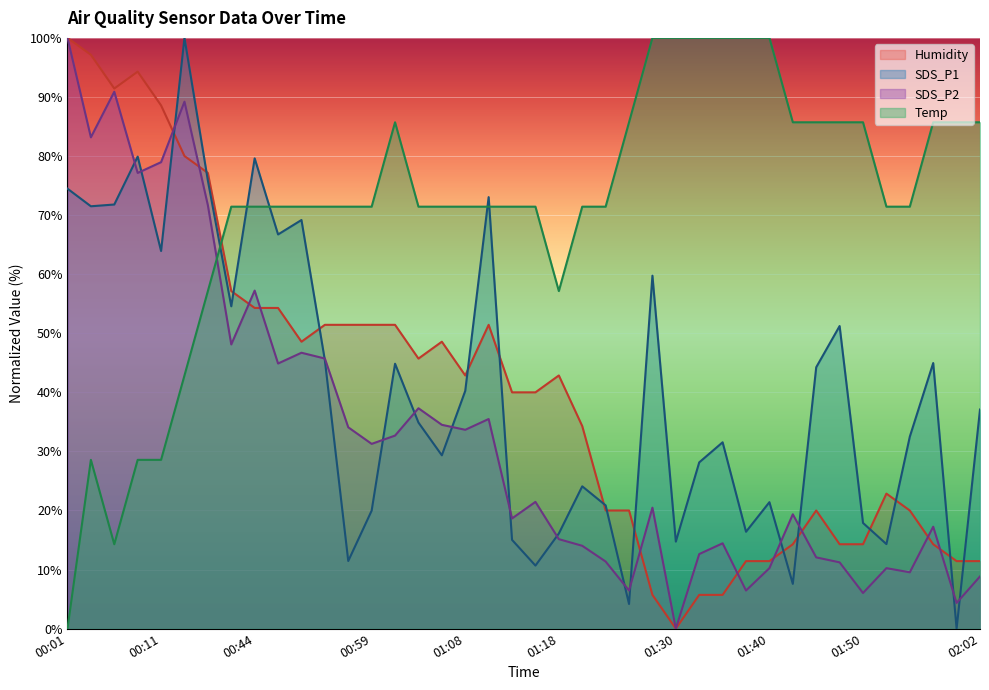

What is the difference between the SDS_P1 values at 01:03 and 01:30?

20.2